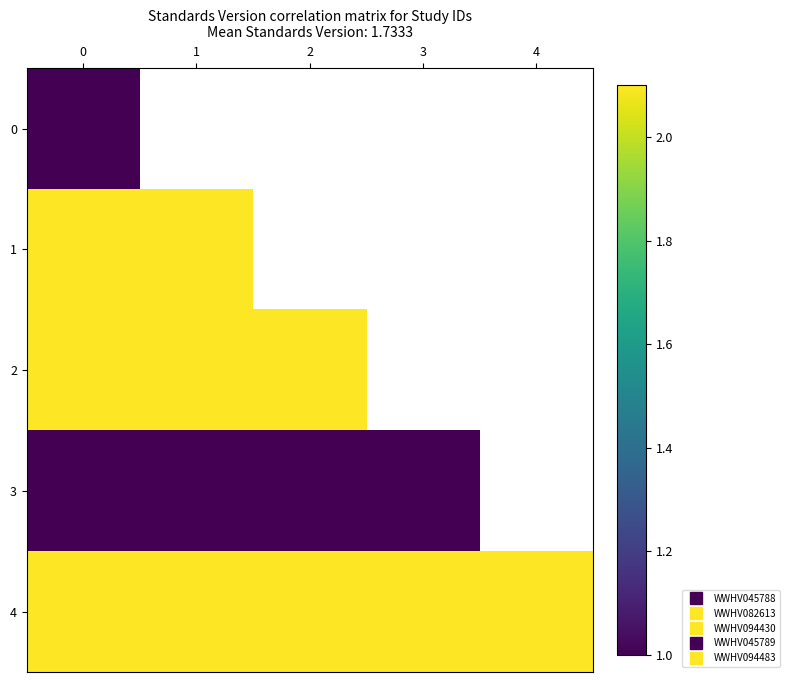

List the labels in order of 1 value, smallest first.

0, 1, 2, 3, 4